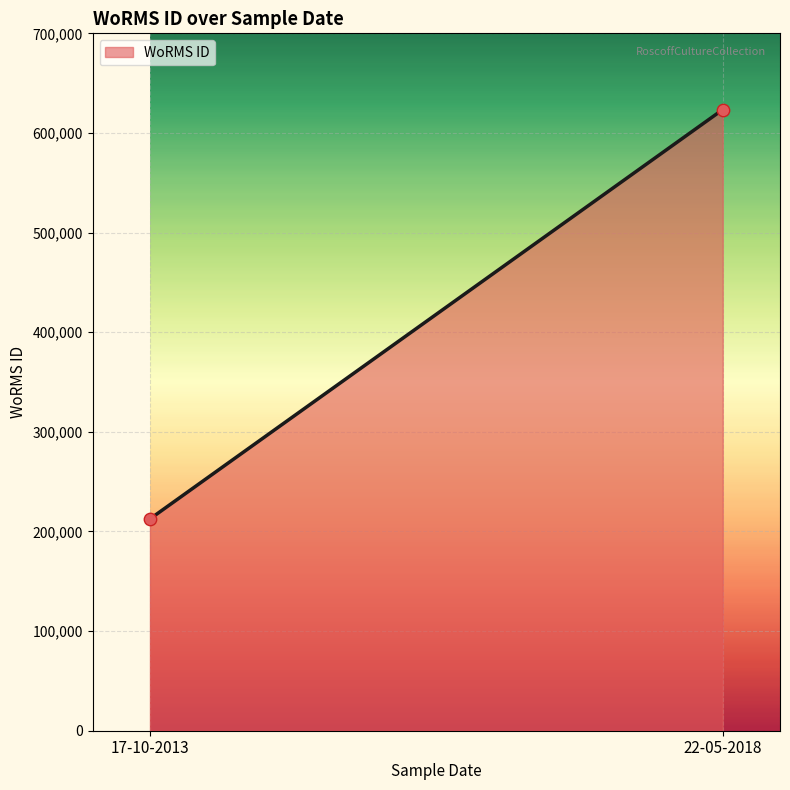

What is the average Y value?

418012